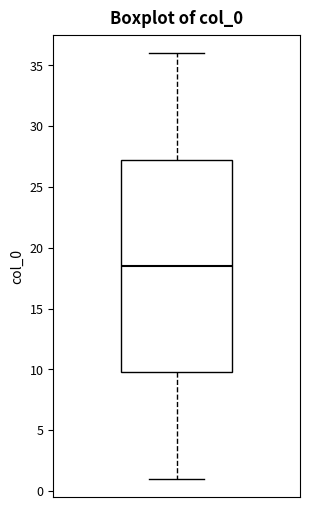

Where is the upper edge of the box on the y-axis? The values are not printed on the chart, so give them approximately, as read against the axis.

27.5